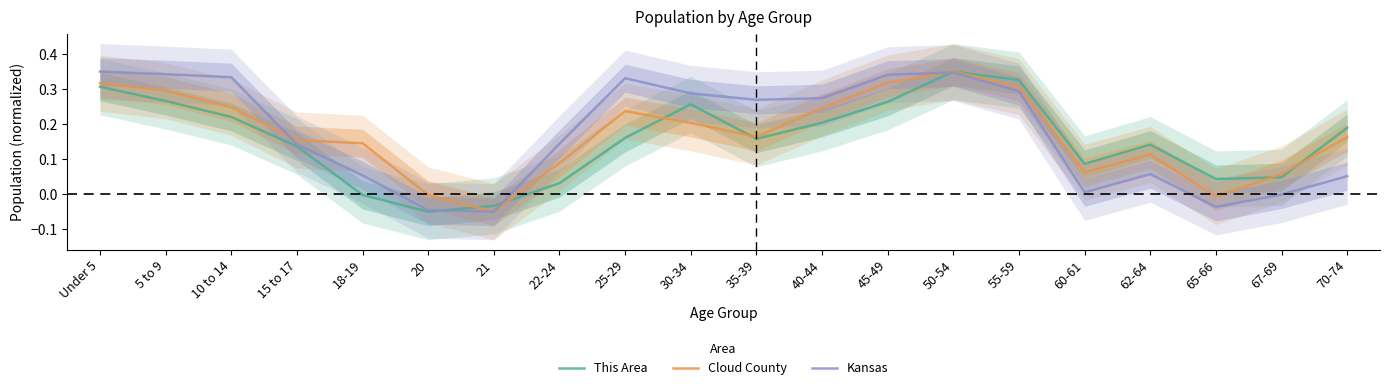

Is it true that Kansas equals 0.1 at 18-19?

True